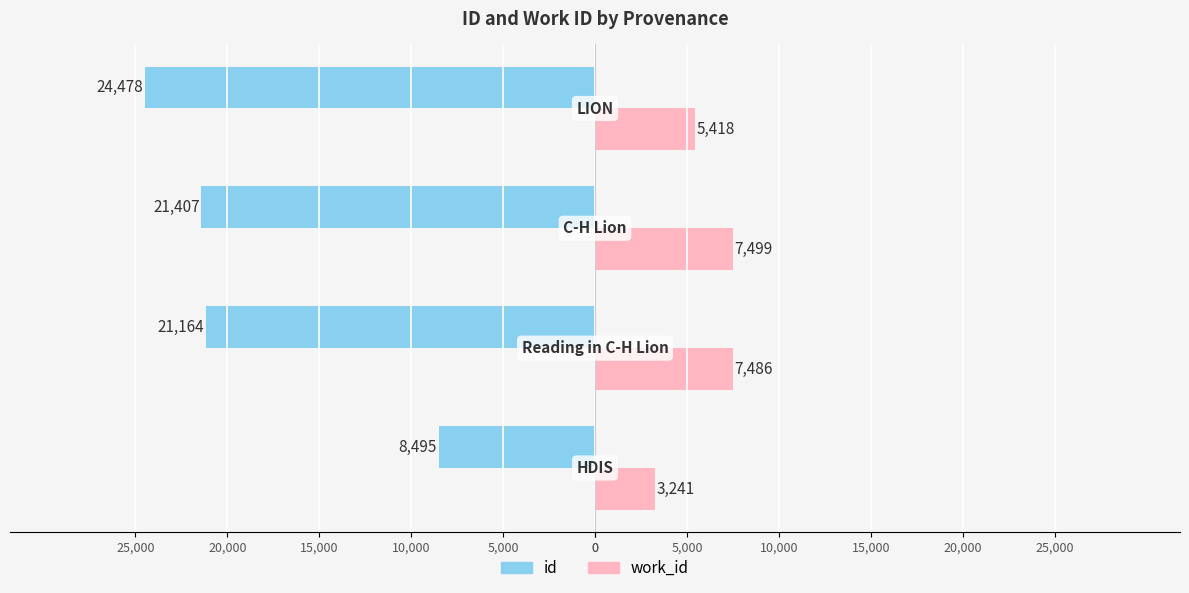

What is the average value of the id series?

-18886